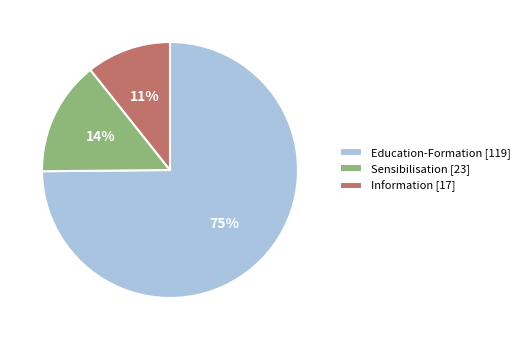

Between Education-Formation [119] and Information [17], which is larger?

Education-Formation [119]